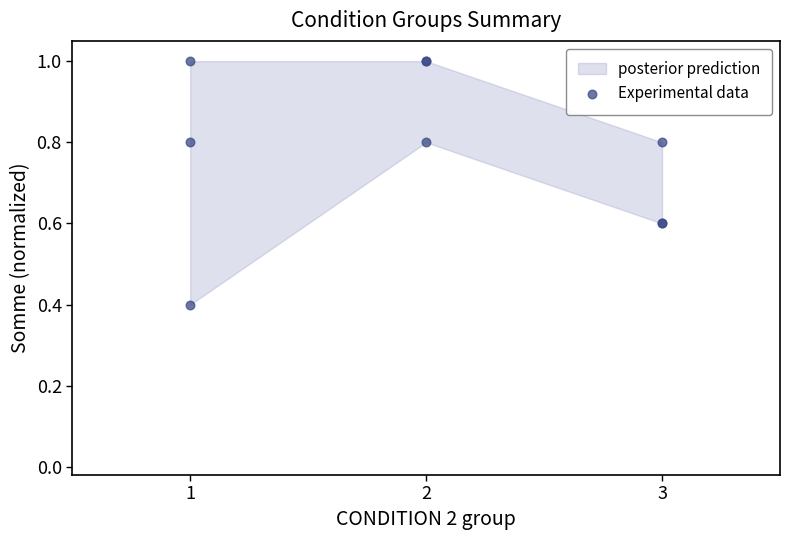

What Y value in the scatter plot is closest to 0?

0.4